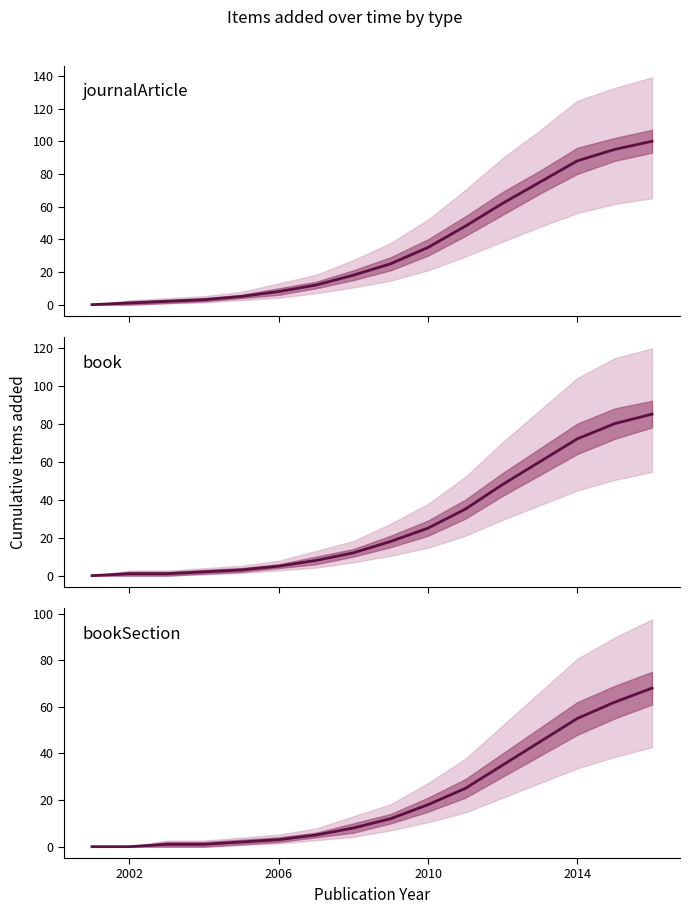

Is this an area chart (filled region under the line)?

No